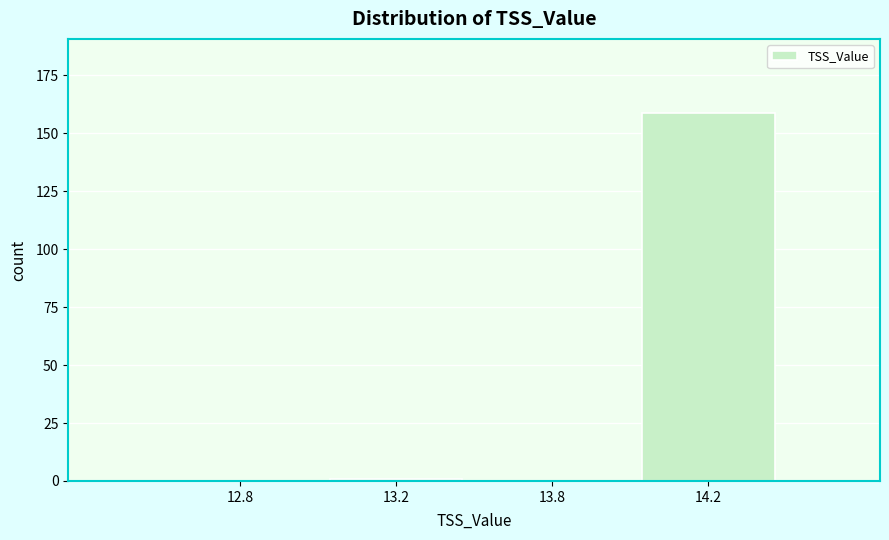

Reading left to right, extract all data points from this chart.

12.8=0	13.2=1	13.8=0	14.2=159